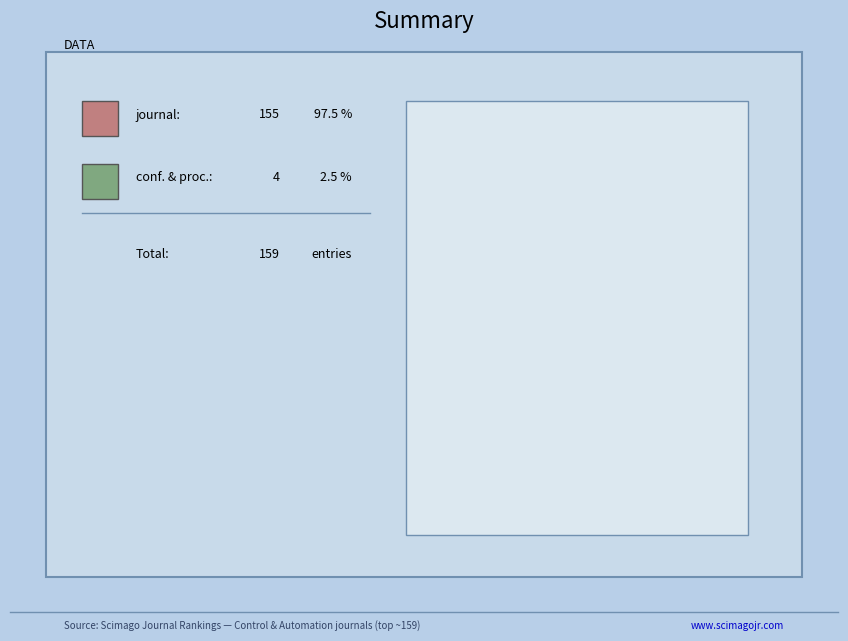

True or false: conference and proceedings accounts for 1% of the total.

False